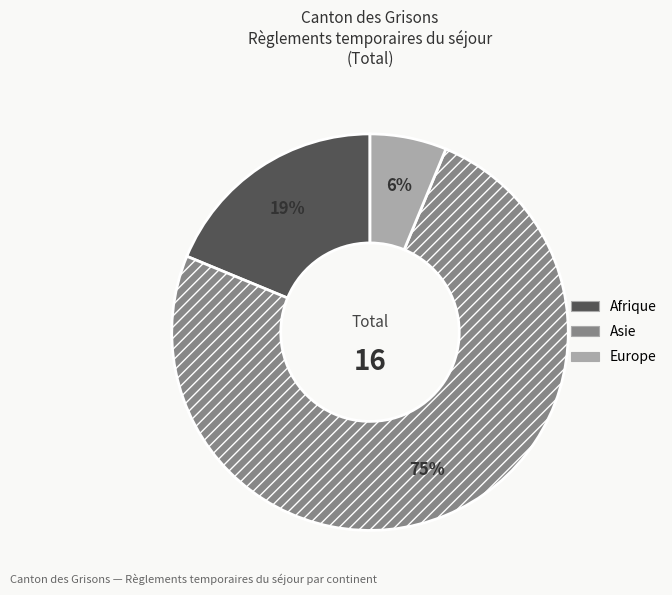

Count the number of slices in the pie.

3